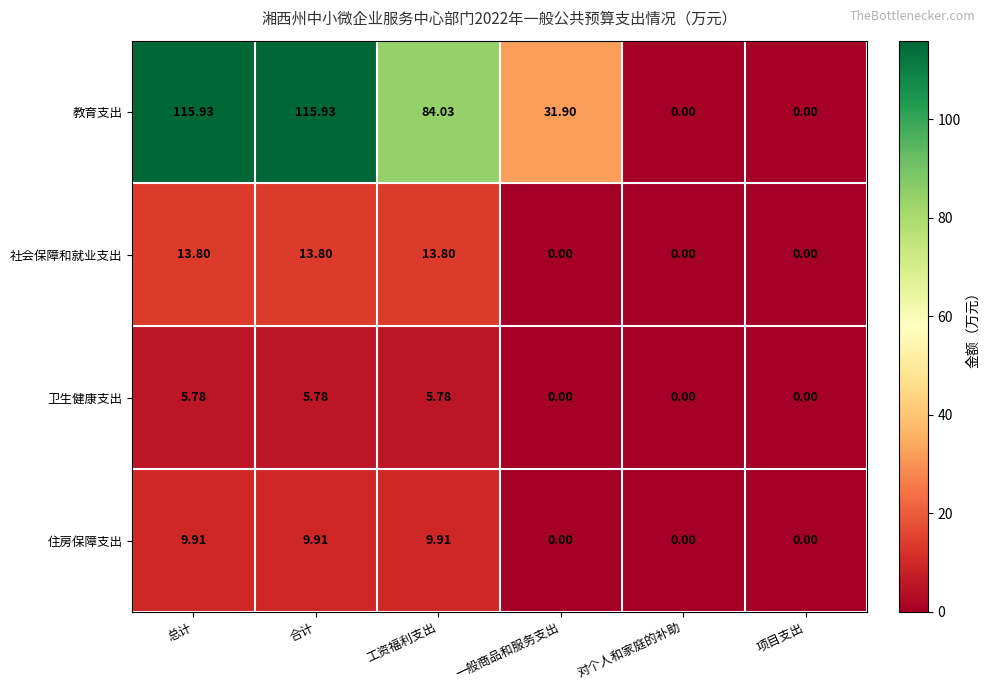

At how many categories does at least one series exceed 115?

2